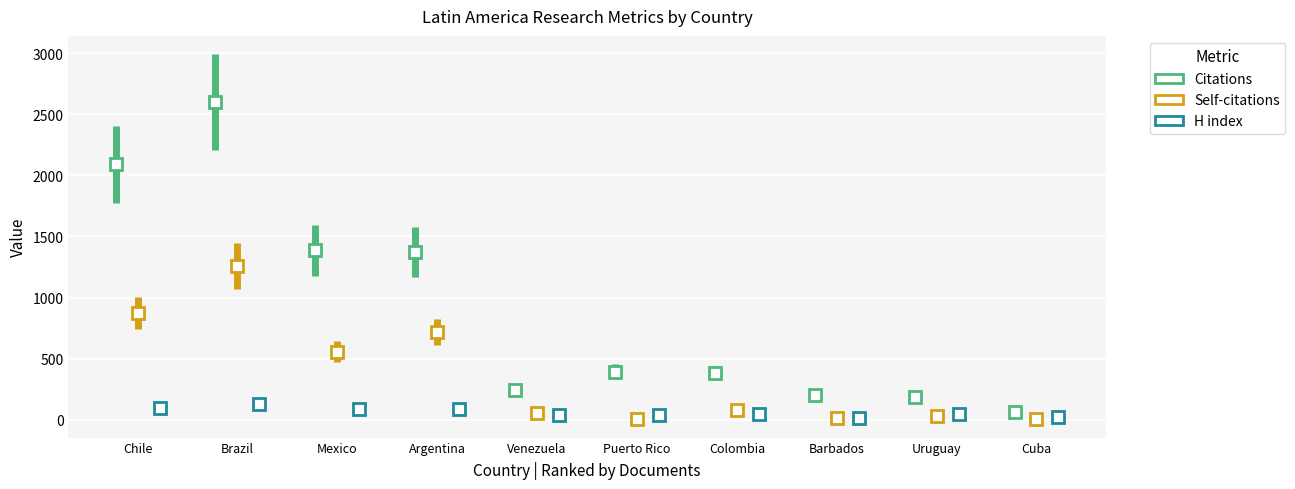

The Self-citations series shows 719 at Argentina. True or false?

True